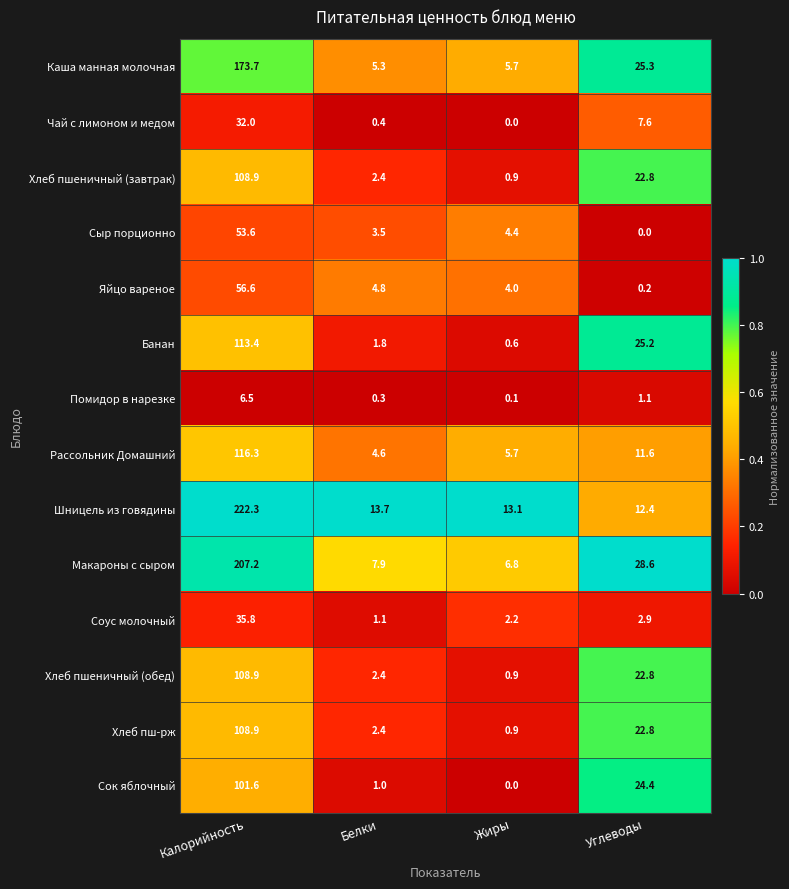

The Хлеб пш-рж series shows 108.9 at Калорийность. True or false?

True